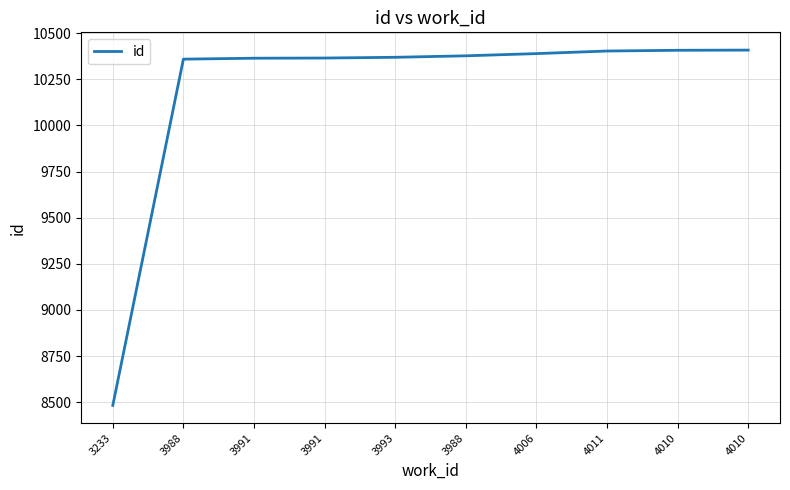

What is the smallest value displayed?

8483